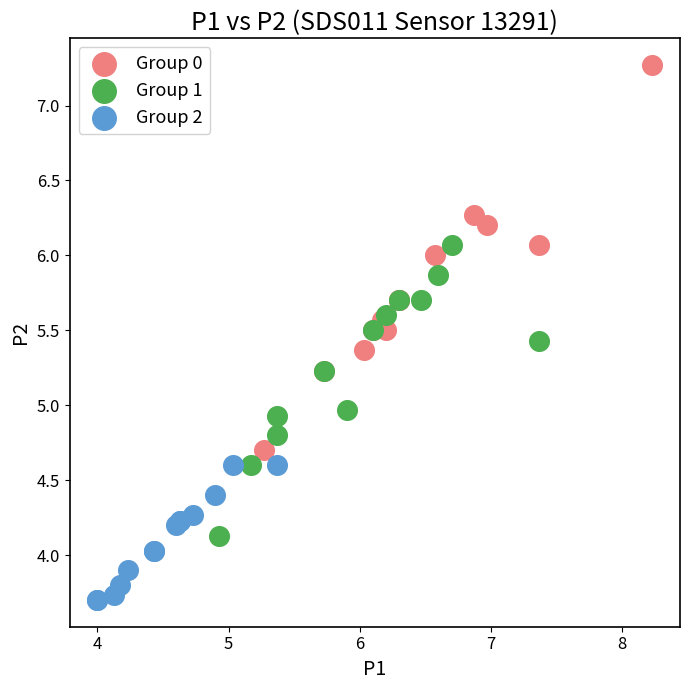

Which series reaches the maximum Y coordinate?

Group 0